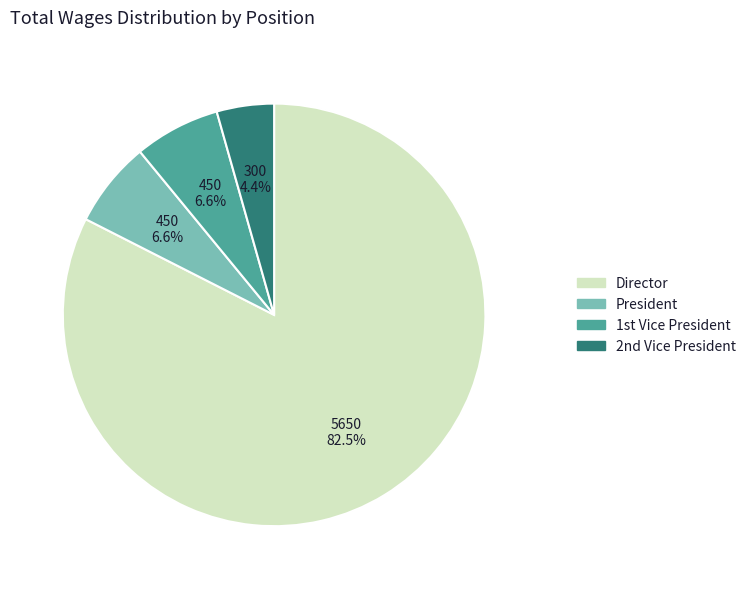

What is the smallest slice in the pie chart?

2nd Vice President